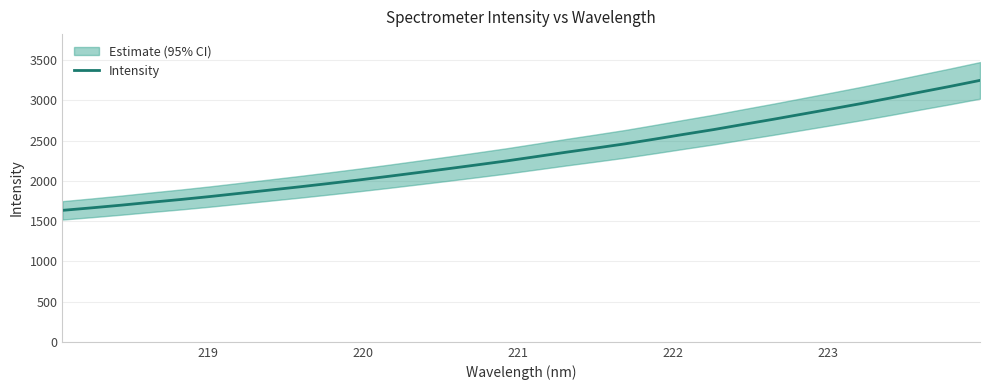

What is the maximum value for Intensity?

3246.8